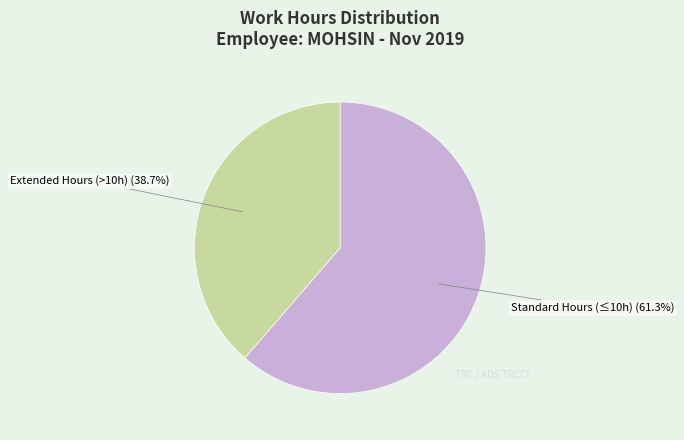

How many slices are in this pie chart?

2